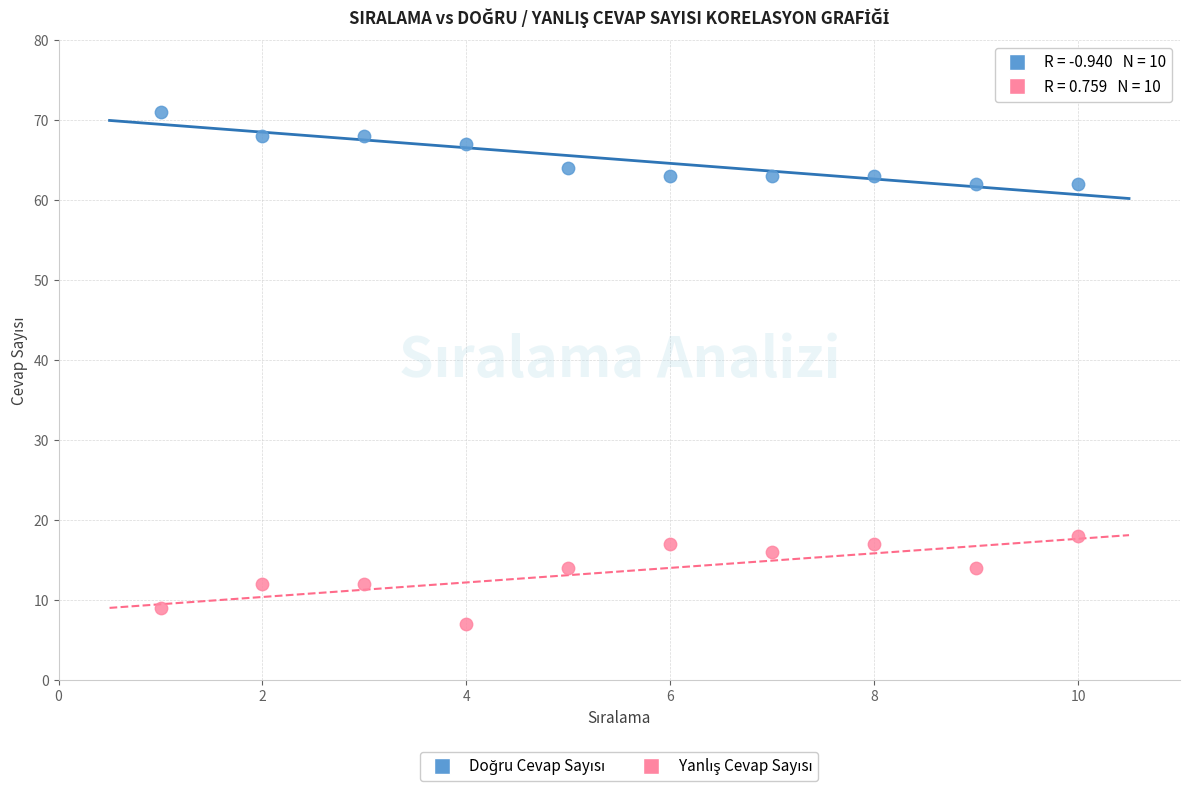

Across all data points, what is the range of Y values (max minus min)?

64